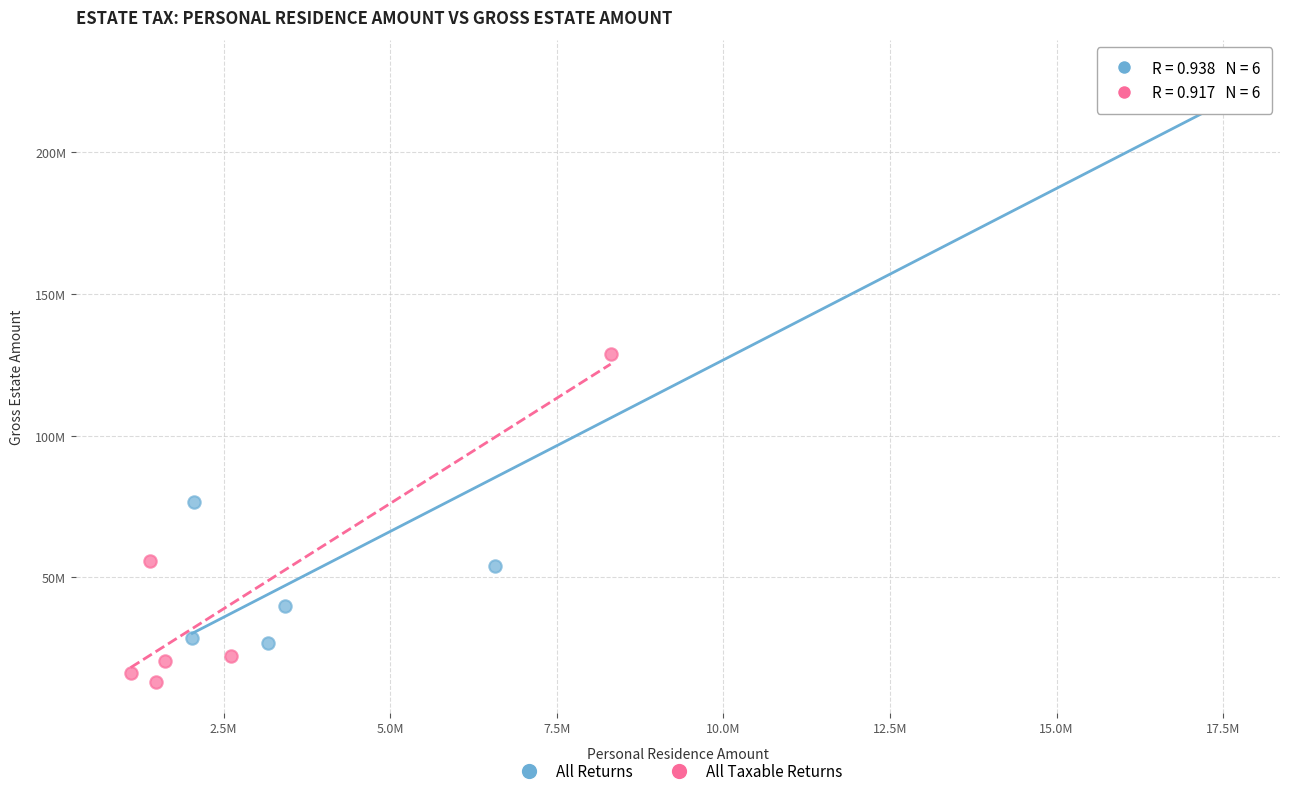

What are all the series names shown in the legend?

All Returns, All Taxable Returns